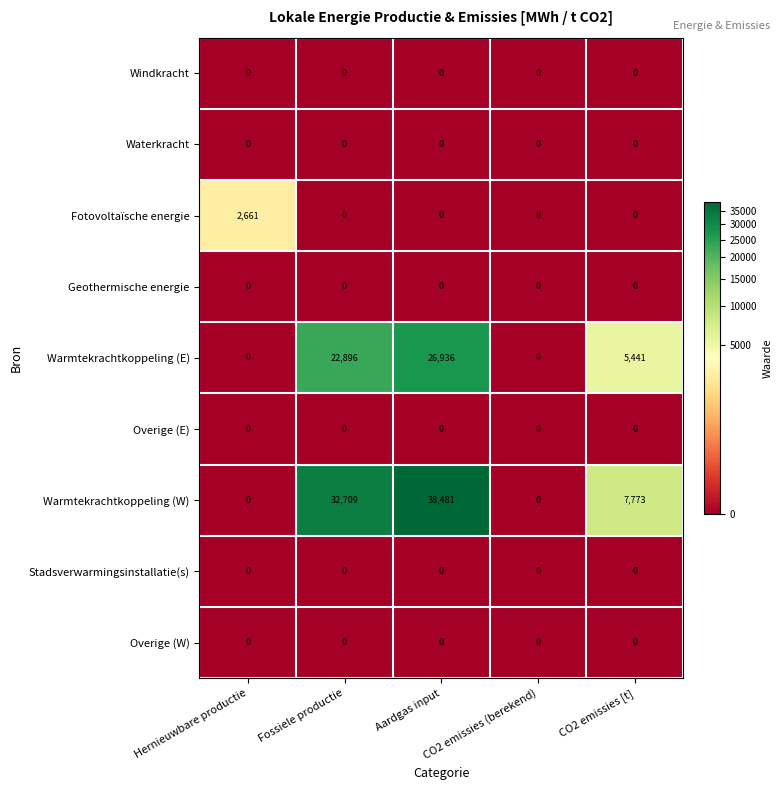

Which series has the largest total across all categories?

Warmtekrachtkoppeling (W)